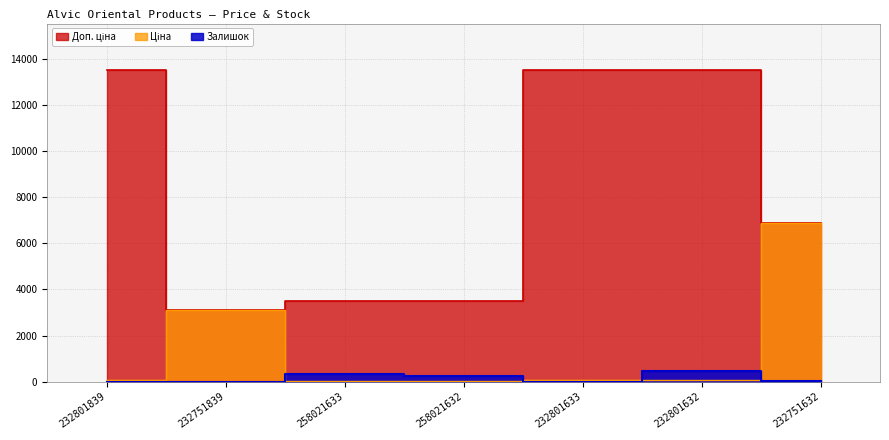

After their last crossing, which series has the higher values: Ціна or Залишок?

Ціна